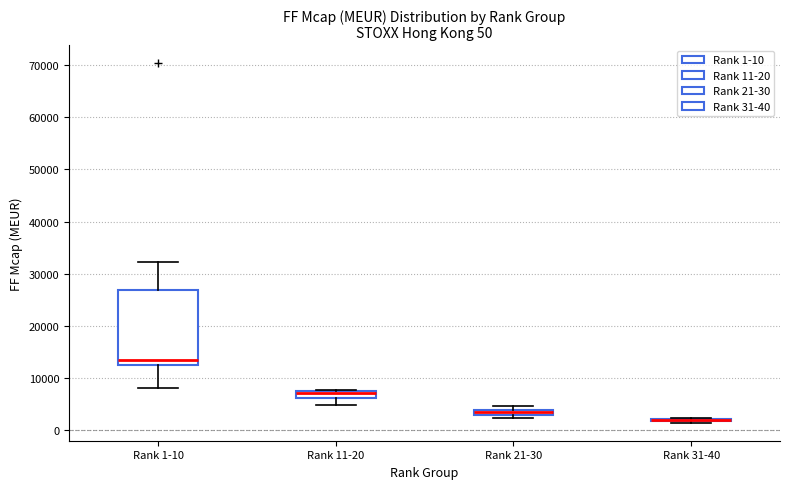

Which box is the tallest, from its lower edge to its upper edge?

Rank 1-10